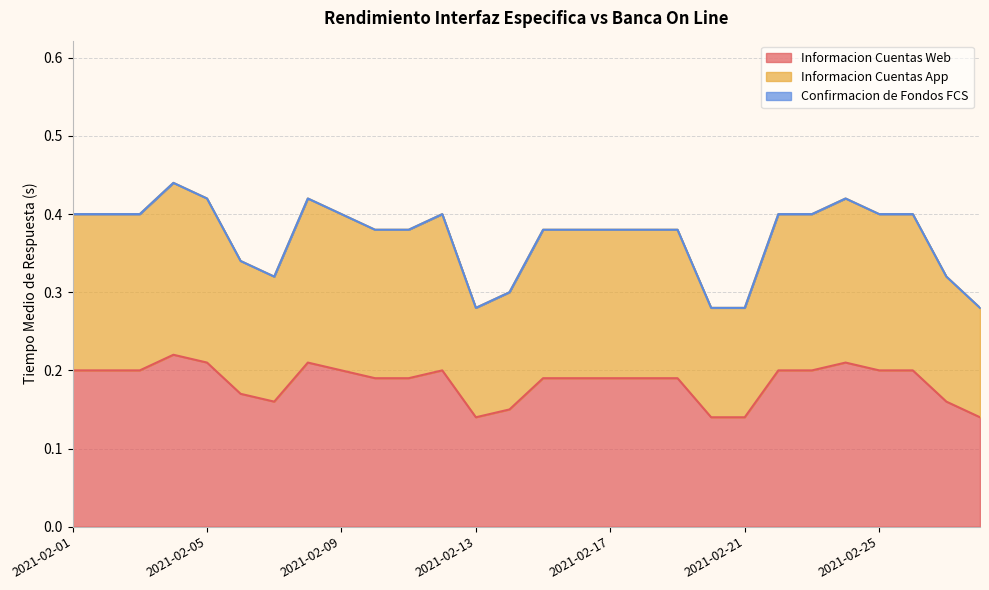

What is the difference between the maximum and minimum values in the Informacion Cuentas Web series?

0.1